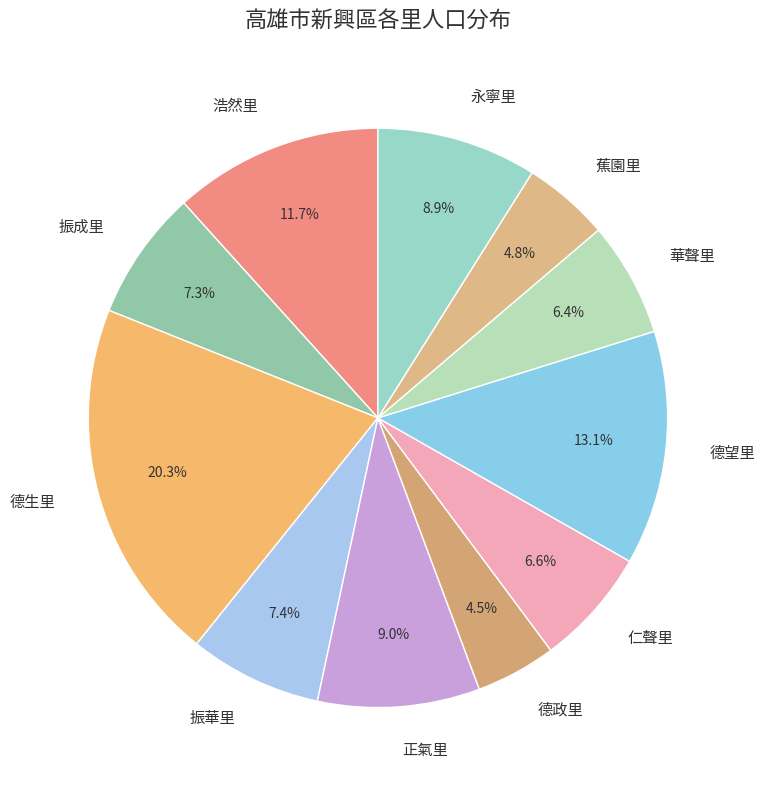

Approximately how many times larger is the value at 正氣里 compared to 德政里?

2.0